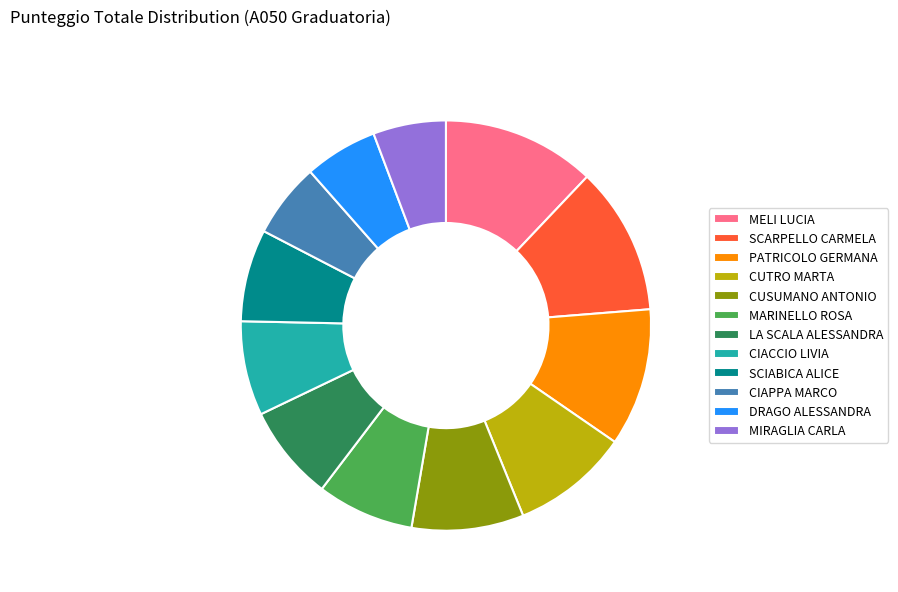

Is it true that PATRICOLO GERMANA is 11% of the pie?

True